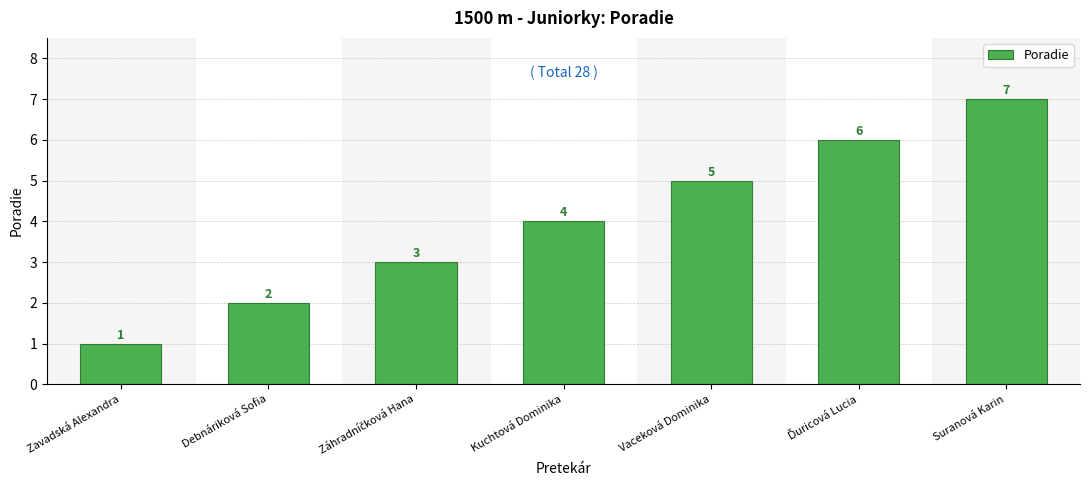

What is the change in value from Debnáriková Sofia to Suranová Karin?

+5